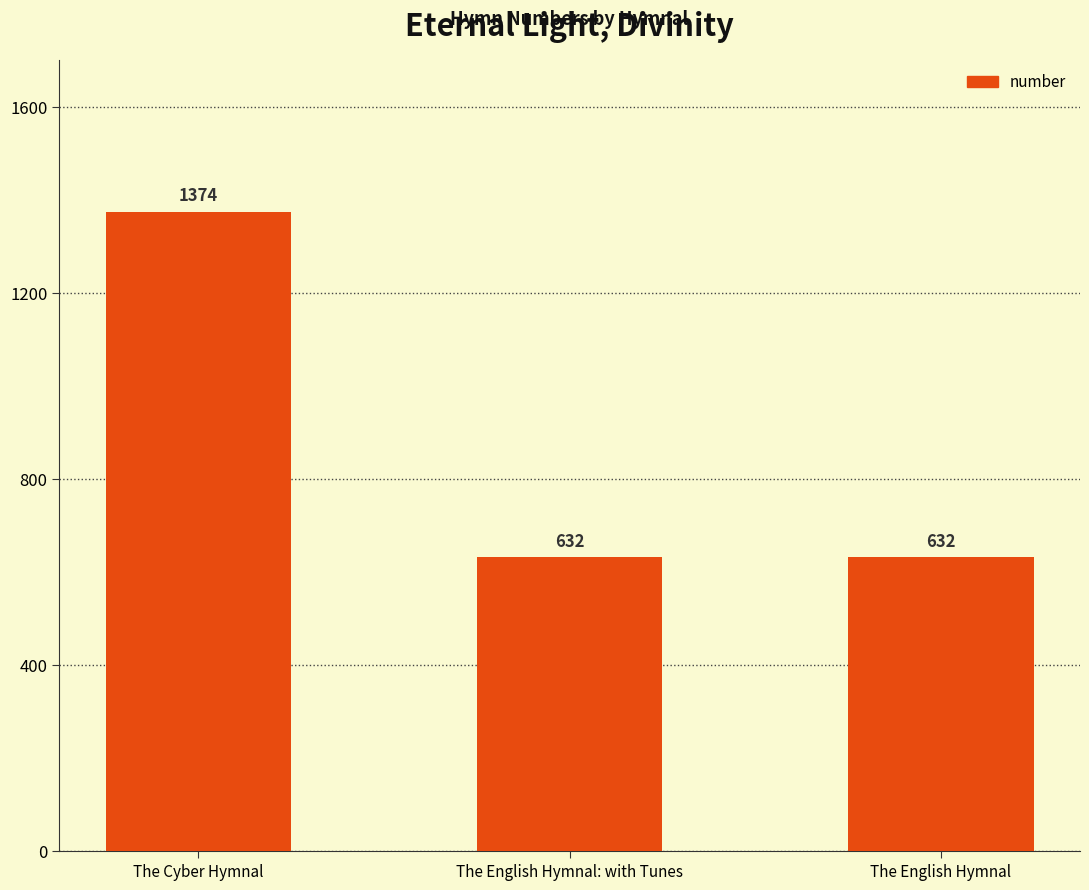

The chart shows a value of 890 at The English Hymnal. True or false?

False